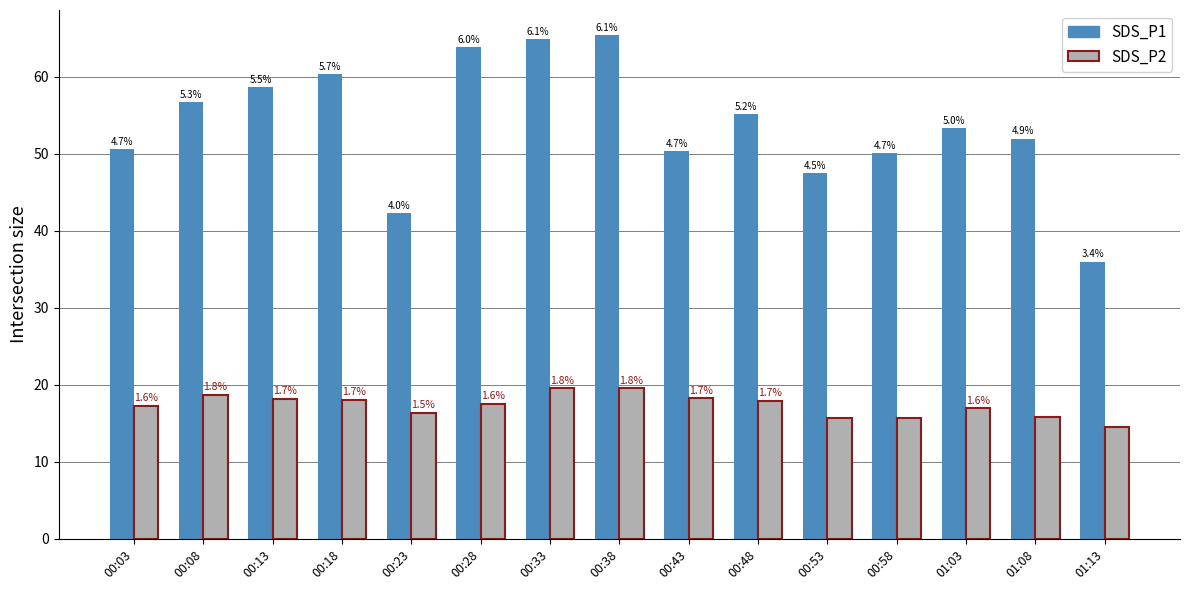

What is the average value of the SDS_P2 series?

17.4